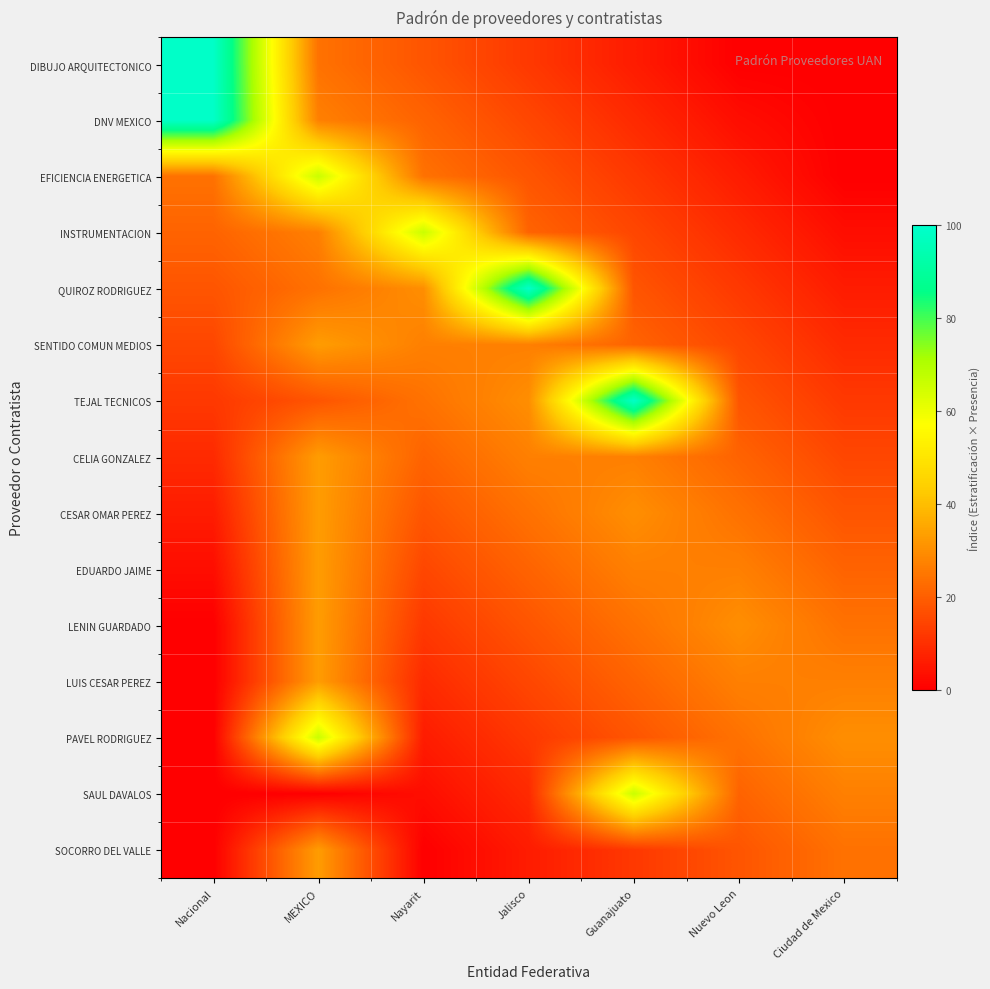

Between Nayarit and MEXICO, which is larger?

MEXICO